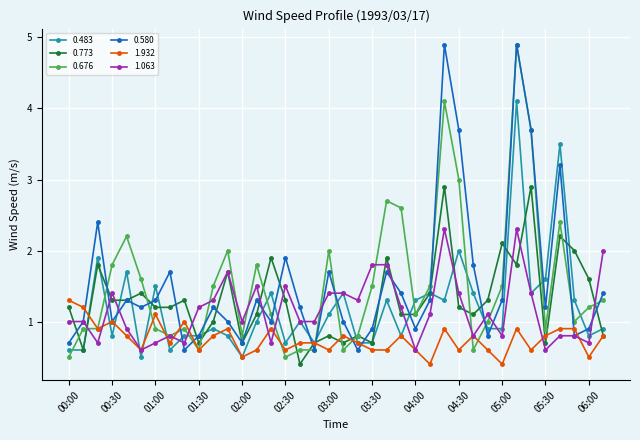

True or false: 0.580 has more than 0 interior local peaks.

True